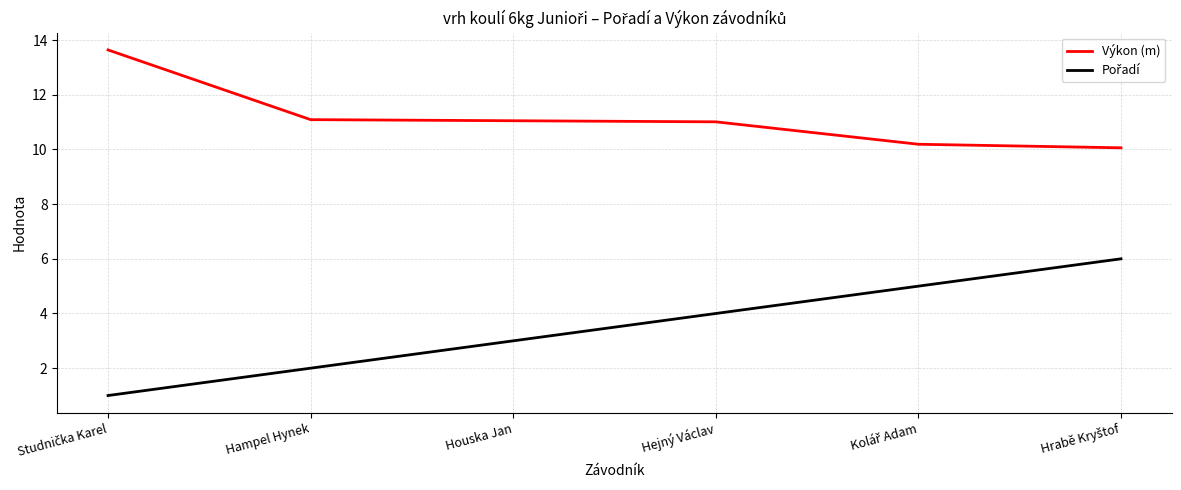

Does the chart have visible grid lines?

Yes